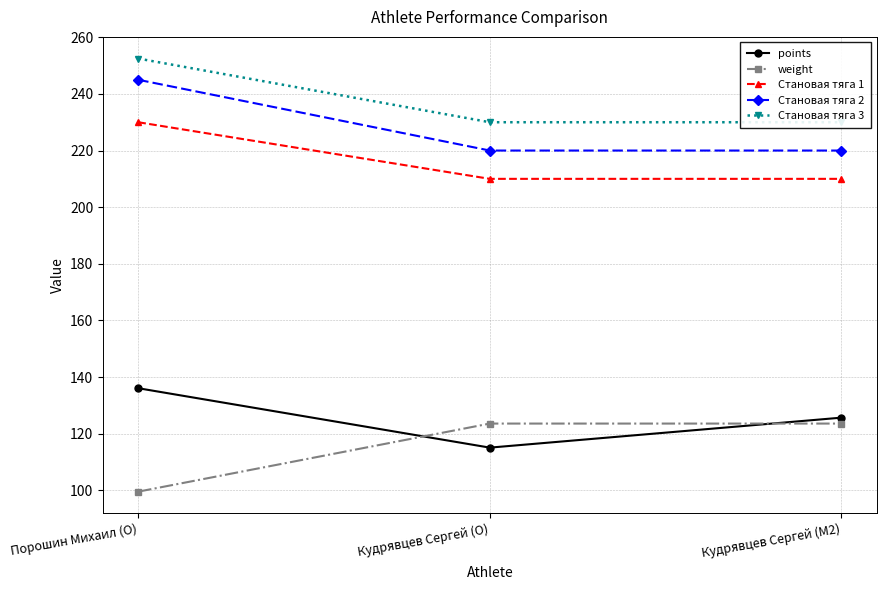

Rank the series by their maximum value, from lowest to highest.

weight, points, Становая тяга 1, Становая тяга 2, Становая тяга 3